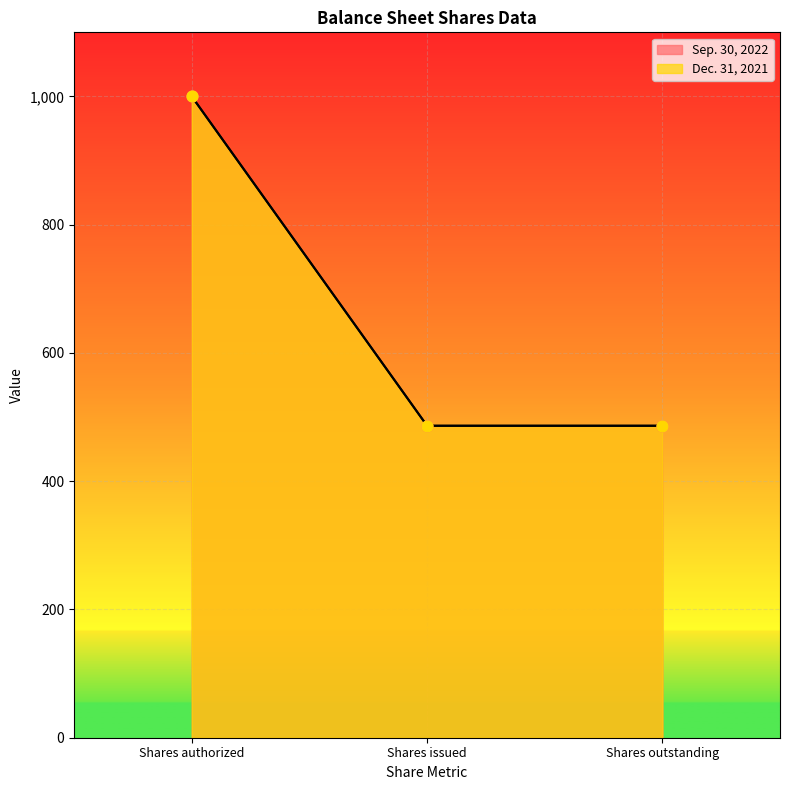

Which series contains the lowest Y value?

Sep. 30, 2022